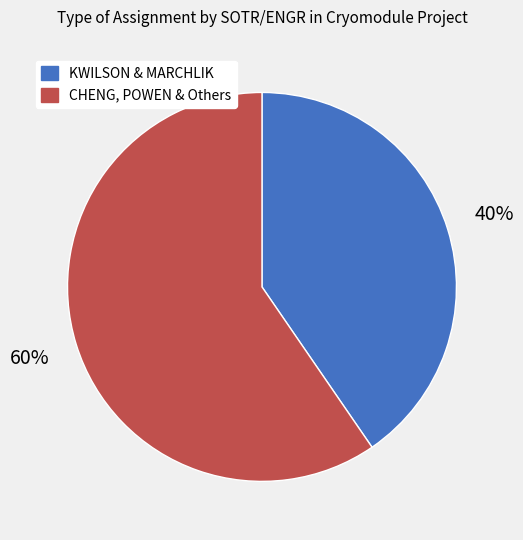

Is there a majority slice in this chart?

Yes